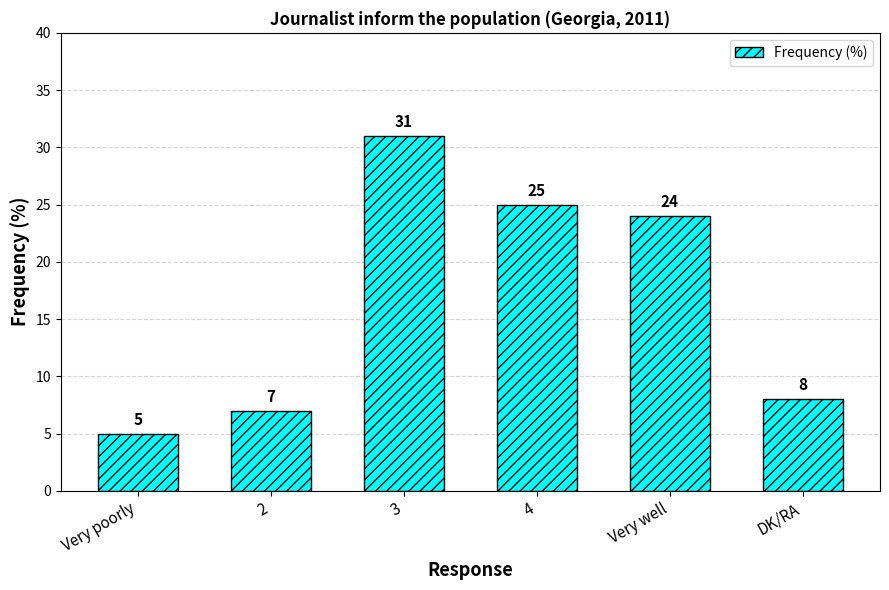

Reading left to right, transcribe all the data shown in this chart.

5	7	31	25	24	8